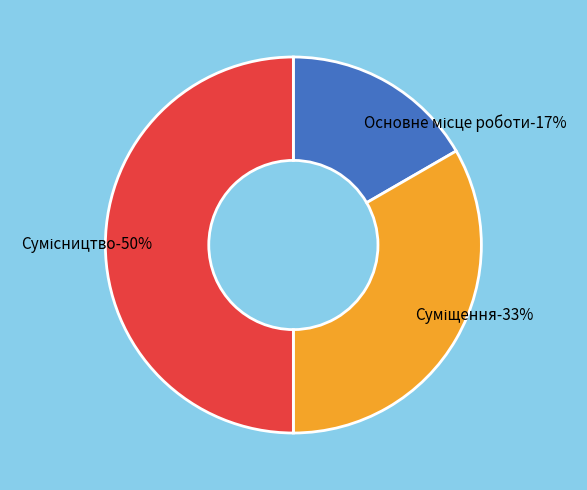

To the nearest percent, what portion does Основне місце роботи represent?

17%